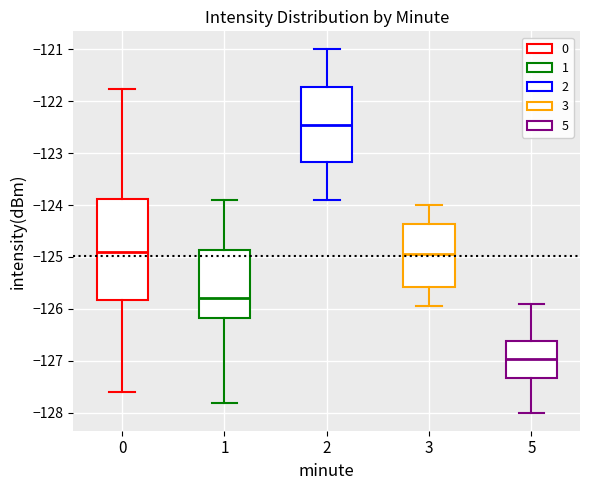

Reading left to right, read every box against the y-axis: the position of its median line, the range the box covers, and the ends of its whiskers. The values are not printed on the chart, so give them approximately, as read against the axis.

0: median -124.9, box -125.8 to -123.9, whiskers -127.6 to -121.8
1: median -125.8, box -126.2 to -124.9, whiskers -127.8 to -123.9
2: median -122.4, box -123.2 to -121.7, whiskers -123.9 to -121.0
3: median -124.9, box -125.6 to -124.4, whiskers -125.9 to -124.0
5: median -127.0, box -127.3 to -126.6, whiskers -128.0 to -125.9